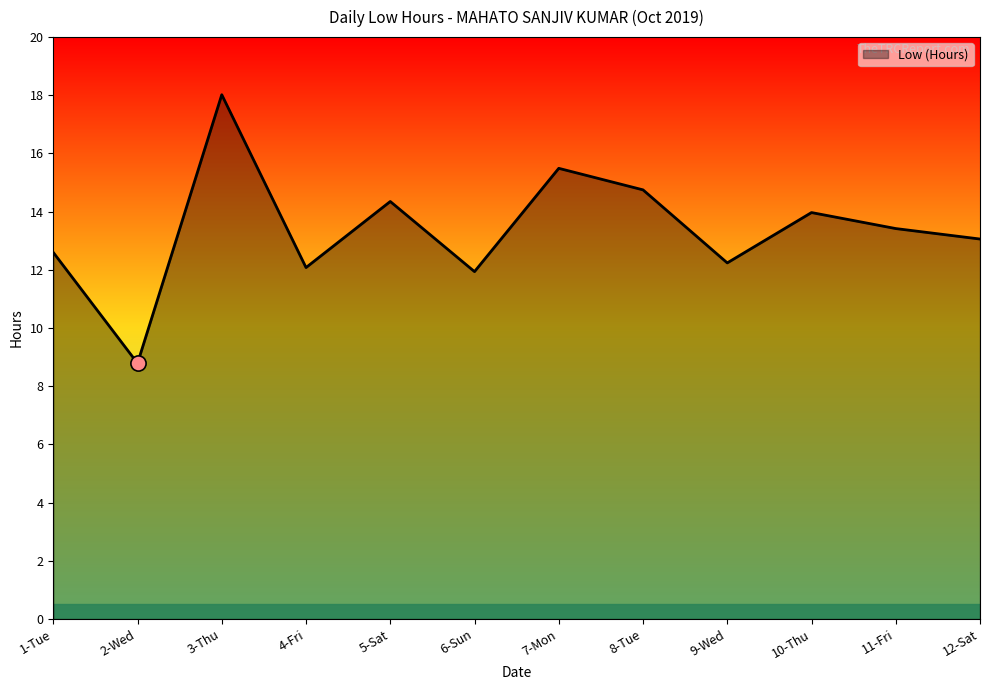

Between 1-Tue and 2-Wed, which is larger?

1-Tue